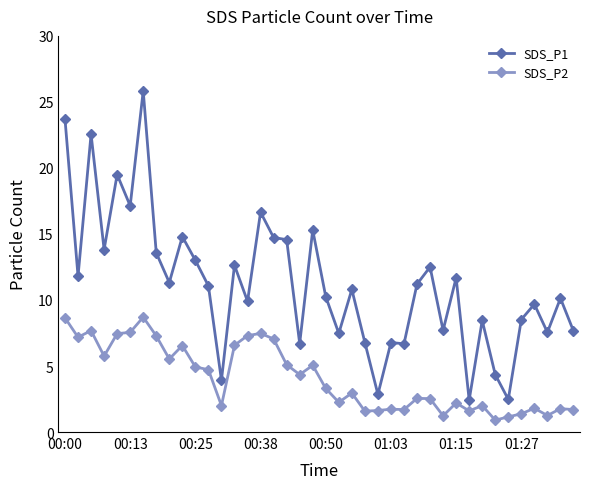

What is the value of the SDS_P1 point at the 13th from the left?

3.9